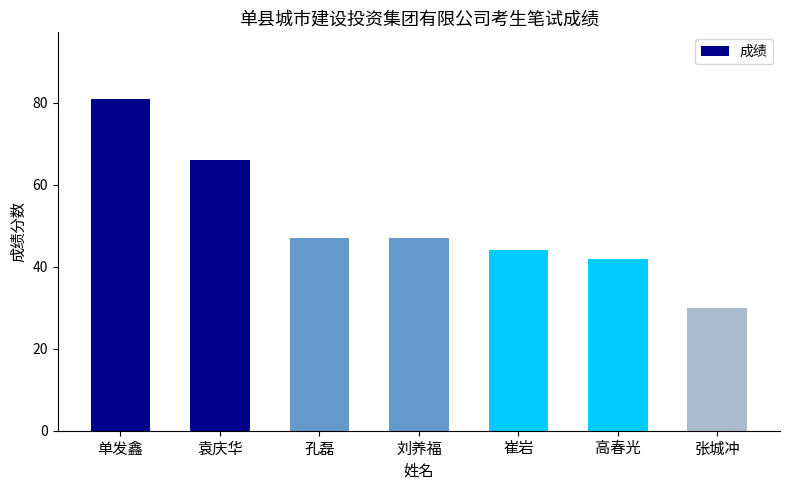

How many series are shown in this chart?

1